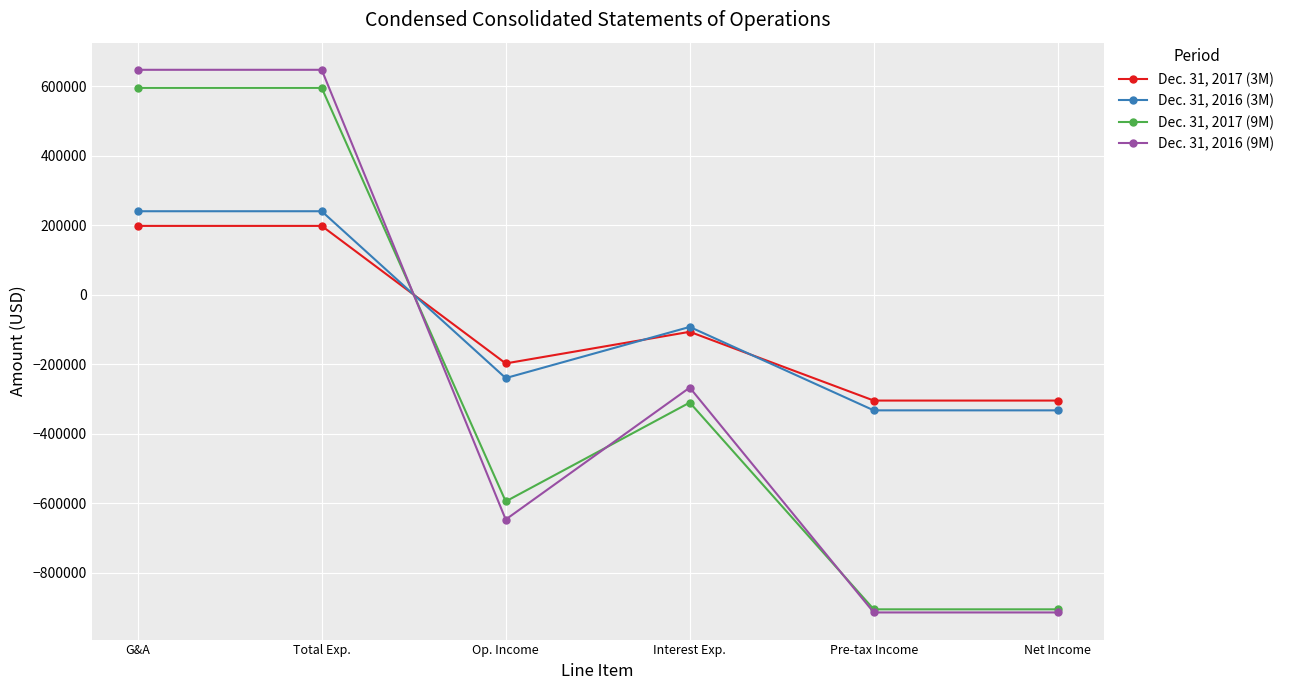

True or false: Dec. 31, 2017 (3M) has a value of -178350 at Pre-tax Income.

False